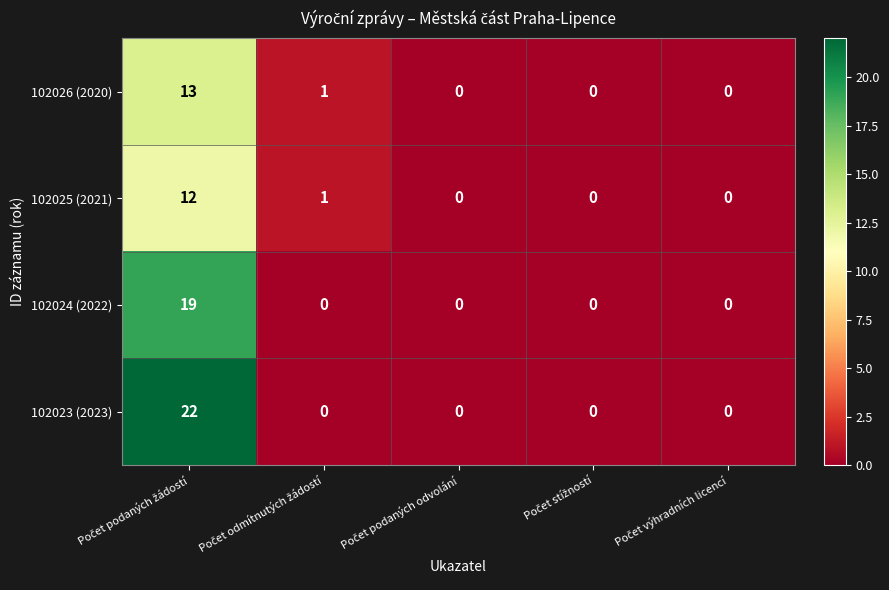

Reading right to left, transcribe all the data shown in this chart.

102026 (2020): 0	0	0	1	13
102025 (2021): 0	0	0	1	12
102024 (2022): 0	0	0	0	19
102023 (2023): 0	0	0	0	22